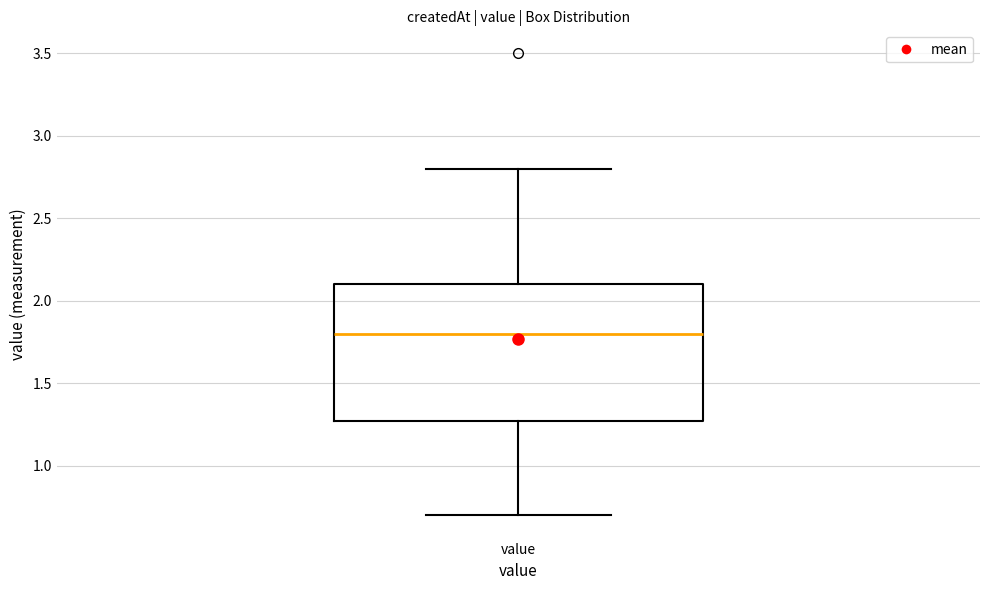

Where does the upper whisker of the box for value end on the y-axis? The values are not printed on the chart, so give them approximately, as read against the axis.

2.8